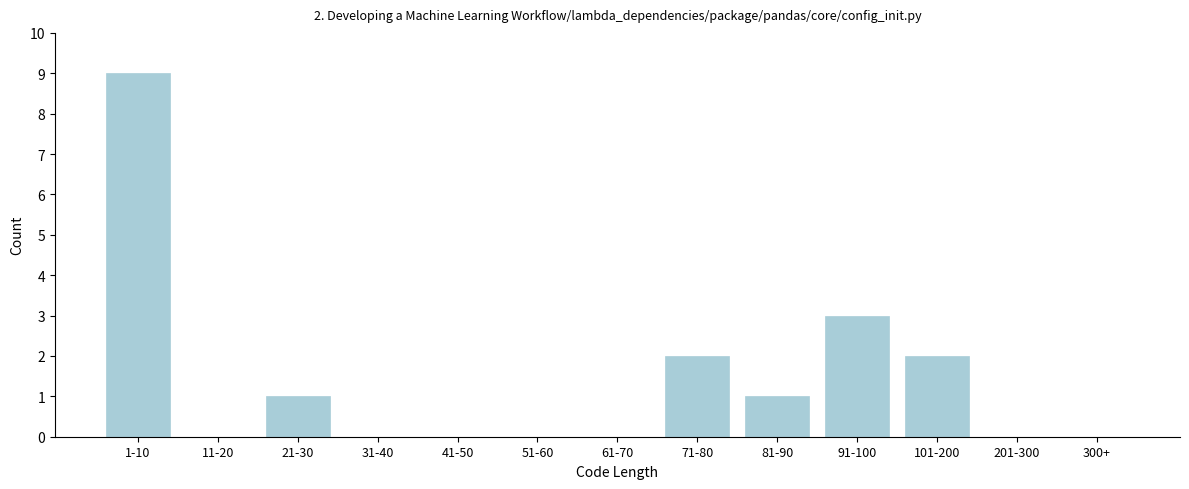

Reading right to left, list all the values displayed in this chart.

300+=0	201-300=0	101-200=2	91-100=3	81-90=1	71-80=2	61-70=0	51-60=0	41-50=0	31-40=0	21-30=1	11-20=0	1-10=9